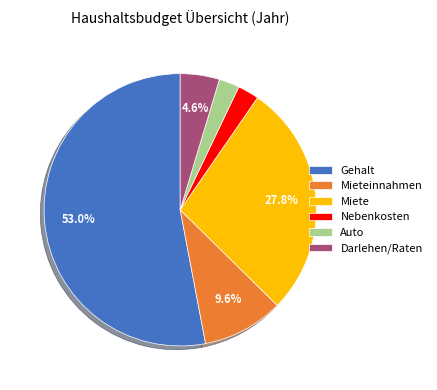

Does Gehalt account for over 50% of the chart?

Yes